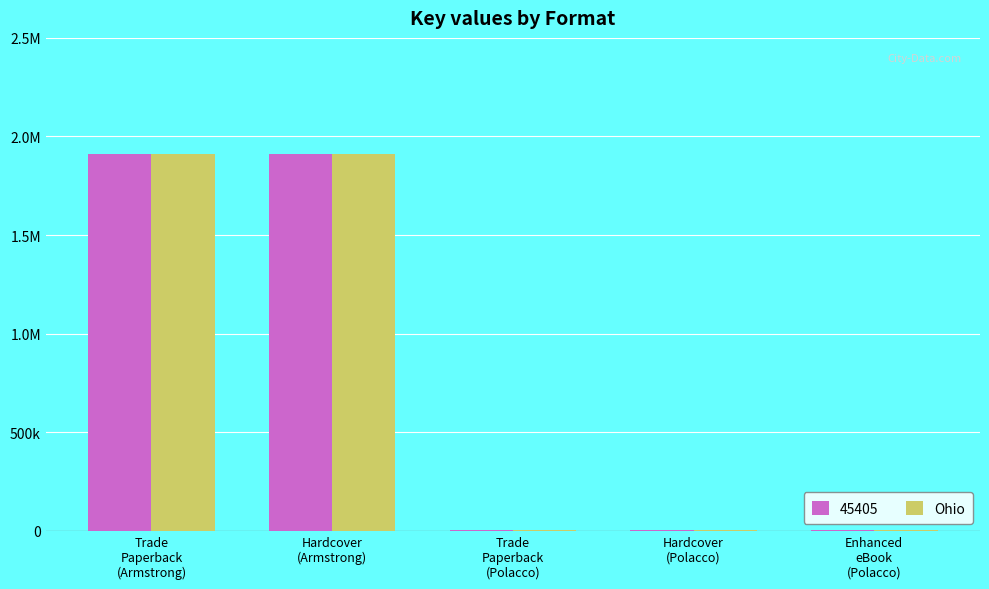

What are all the series names shown in the legend?

45405, Ohio